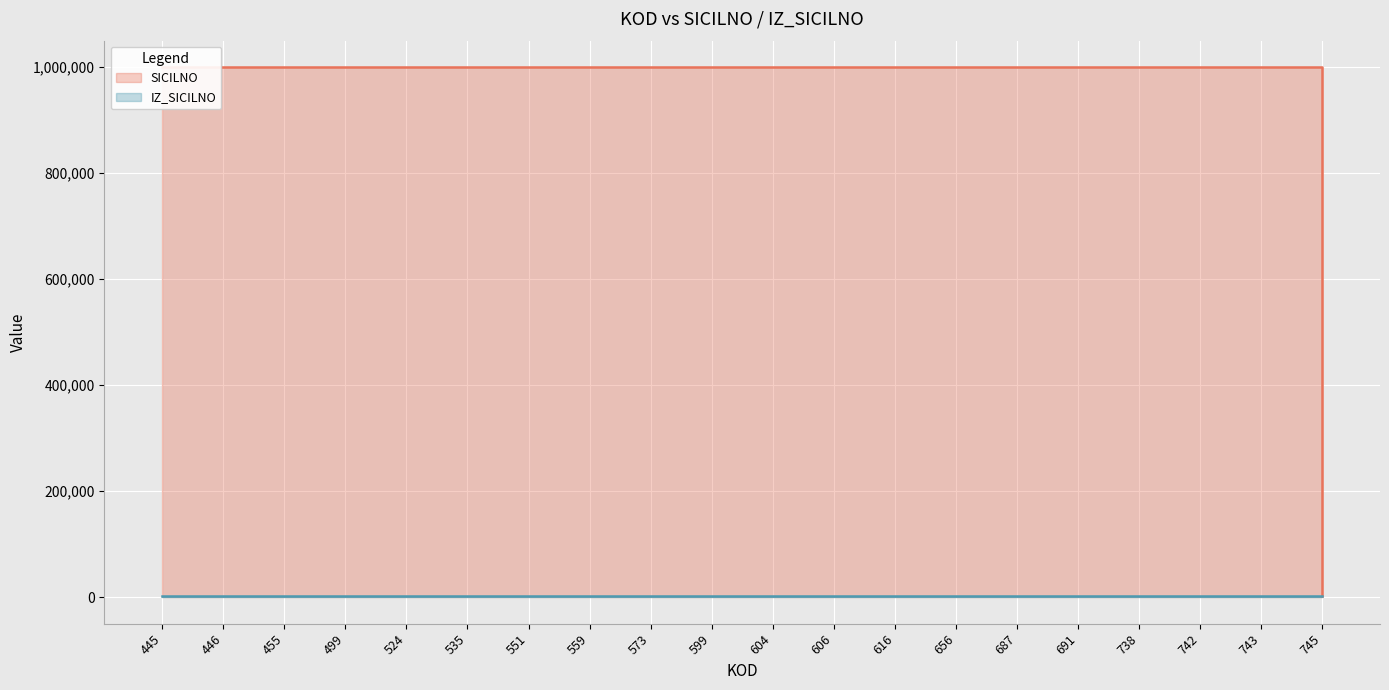

What is the value of the SICILNO point at the 9th from the left?

999990